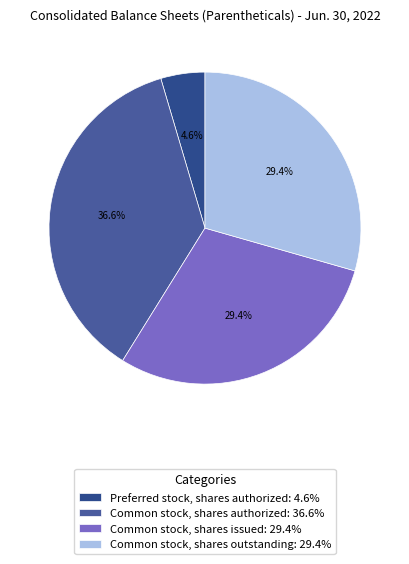

Combined, what portion of the pie is Common stock, shares issued and Preferred stock, shares authorized?

34.0%